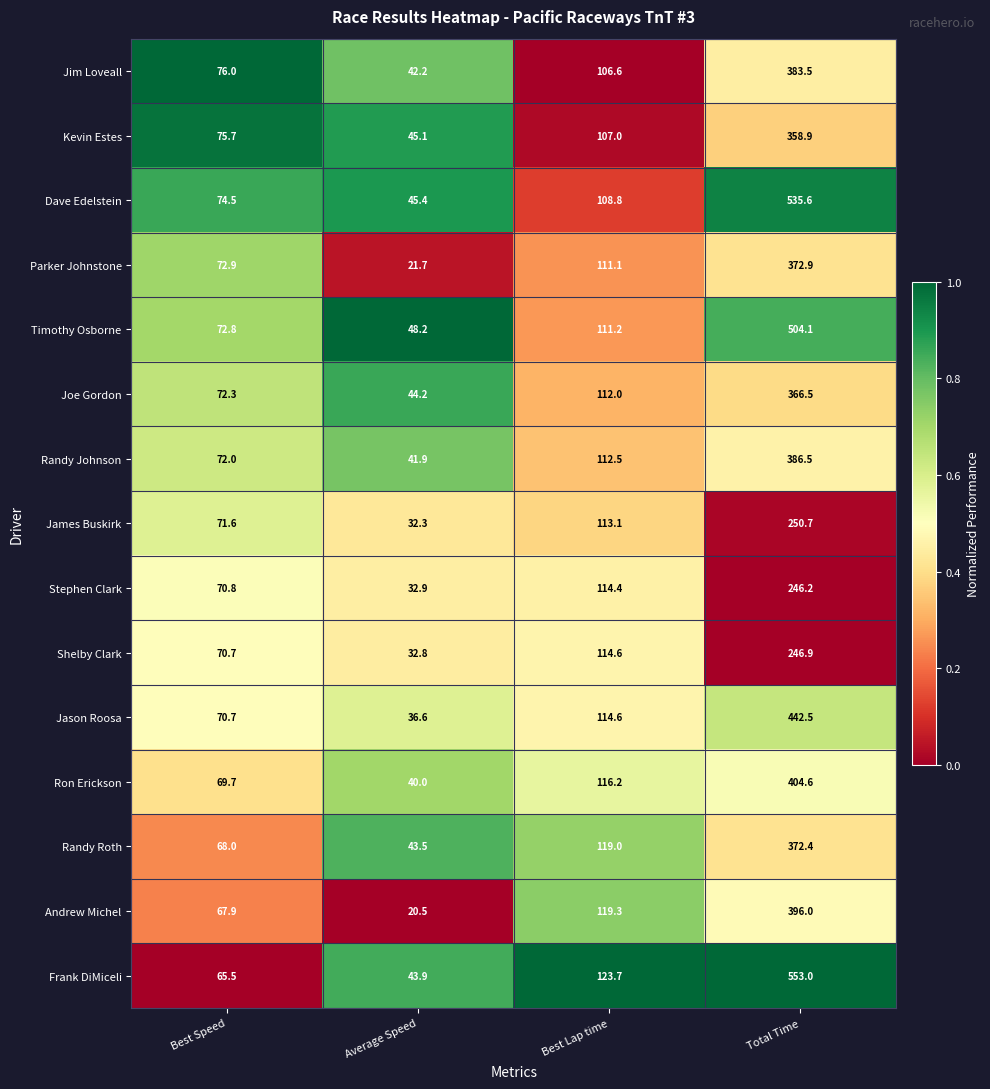

Which category has the highest value in the Jim Loveall series?

Total Time